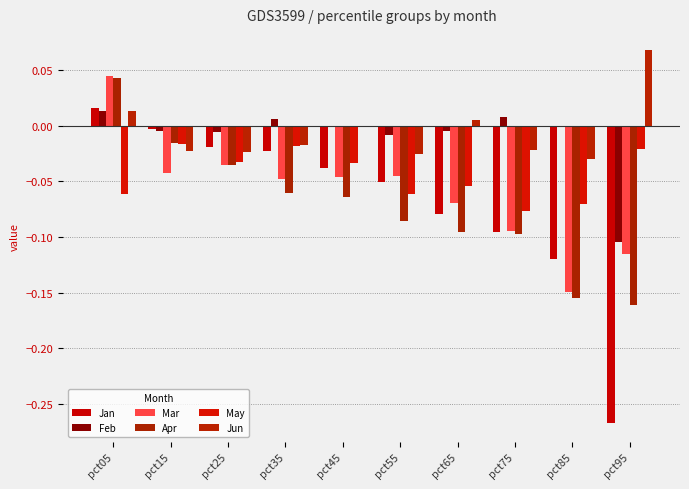

True or false: May has a value of -0.0 at pct45.

False